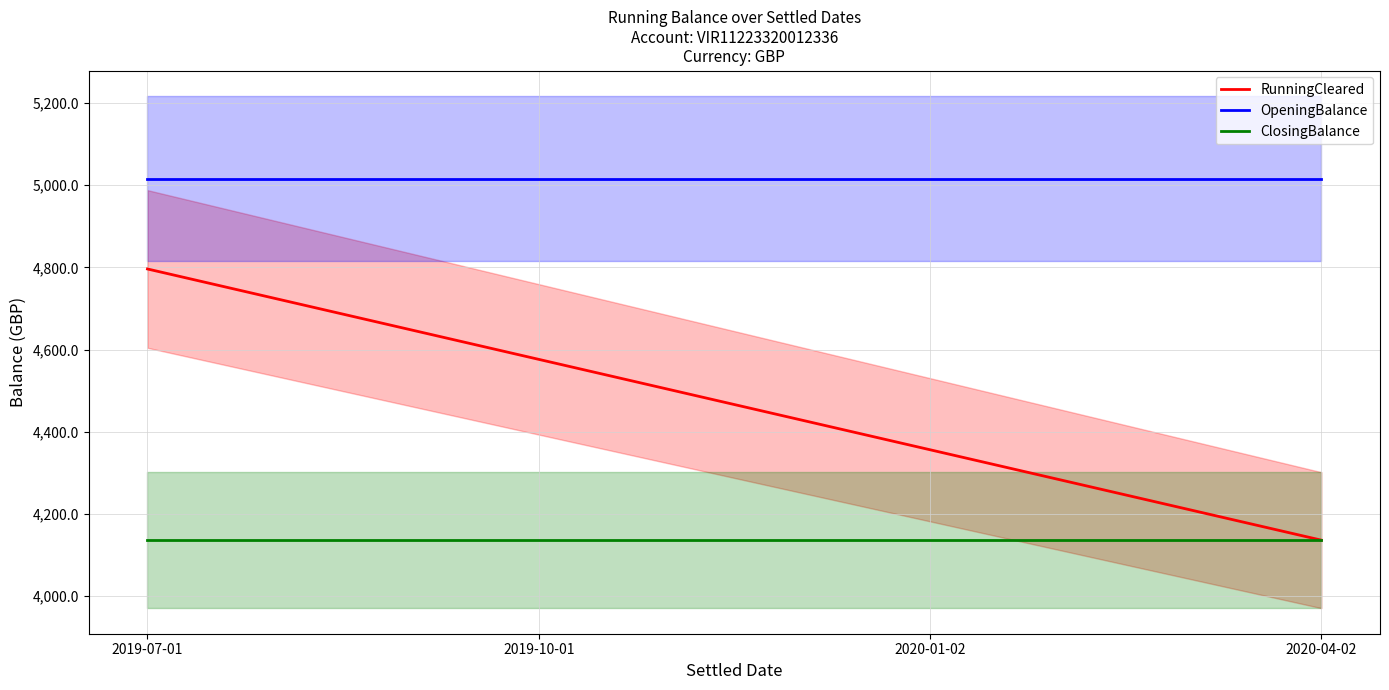

Which label corresponds to the largest value in the chart?

2019-07-01